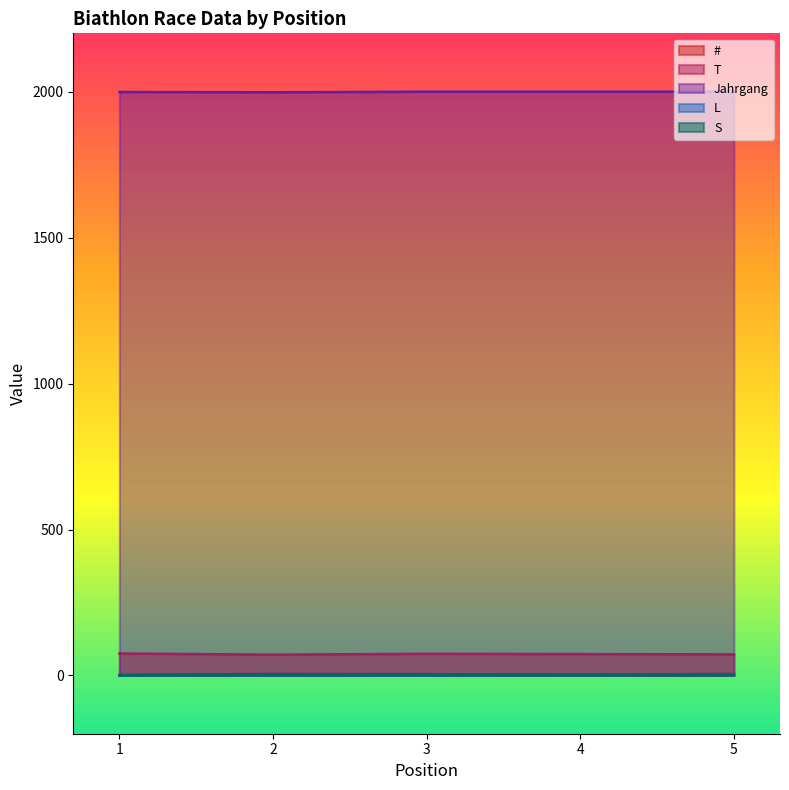

Between 2 and 3, which series saw the biggest shift?

#